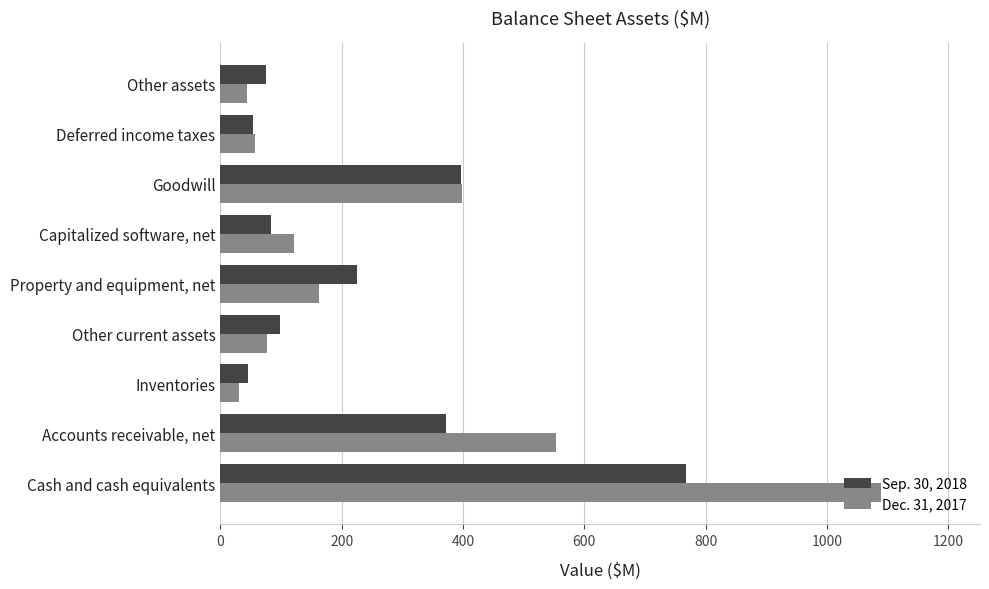

Which series has the widest spread of values?

Dec. 31, 2017